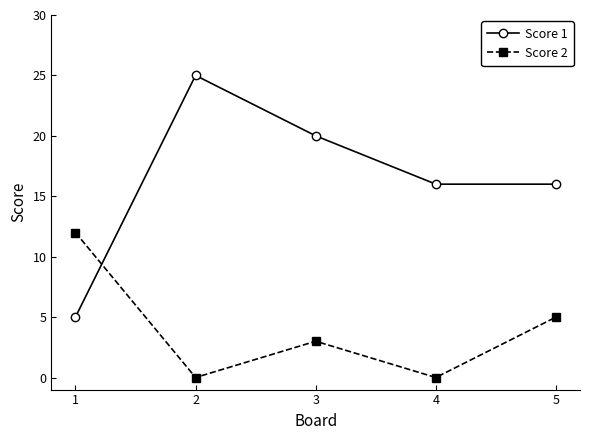

Count the number of categories in the chart.

5